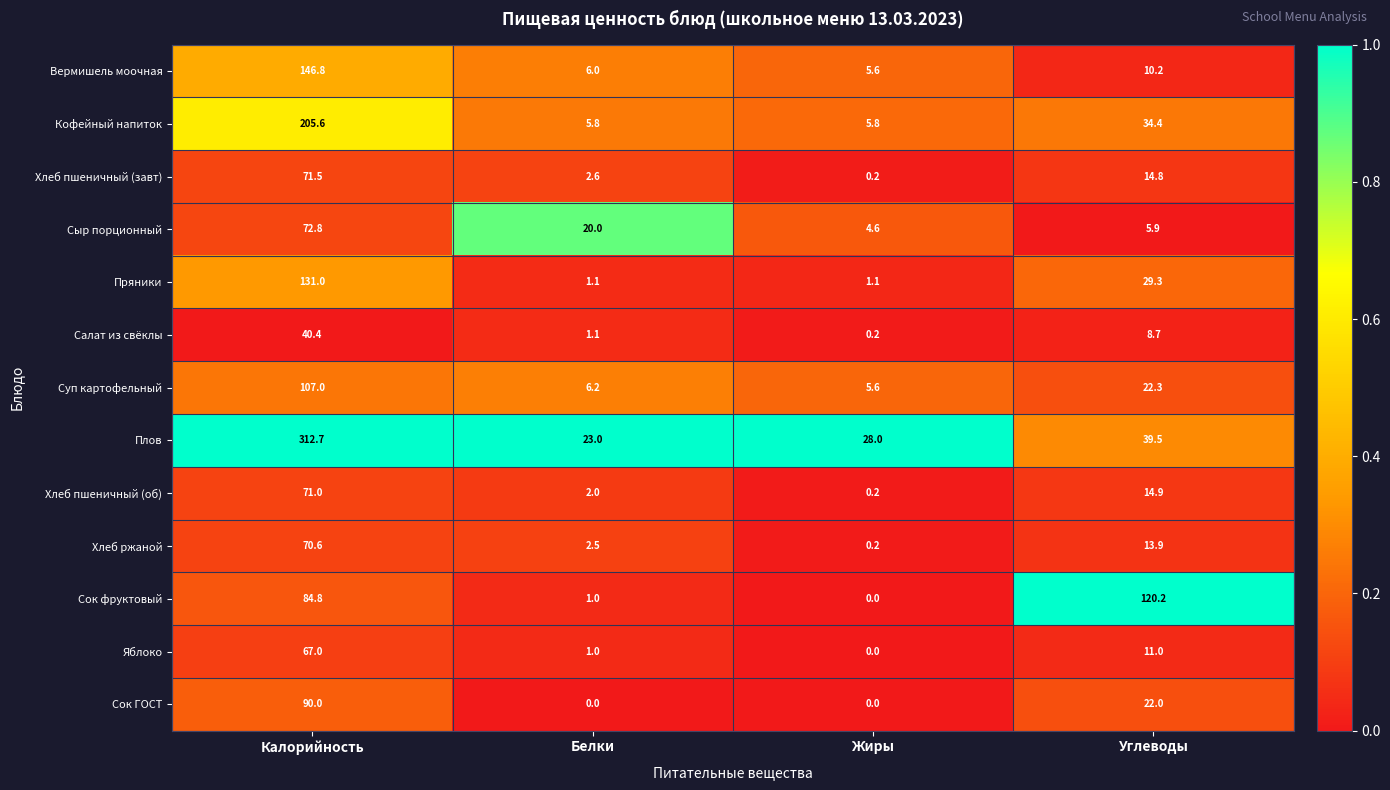

What is the total value across all series at Белки?

72.3